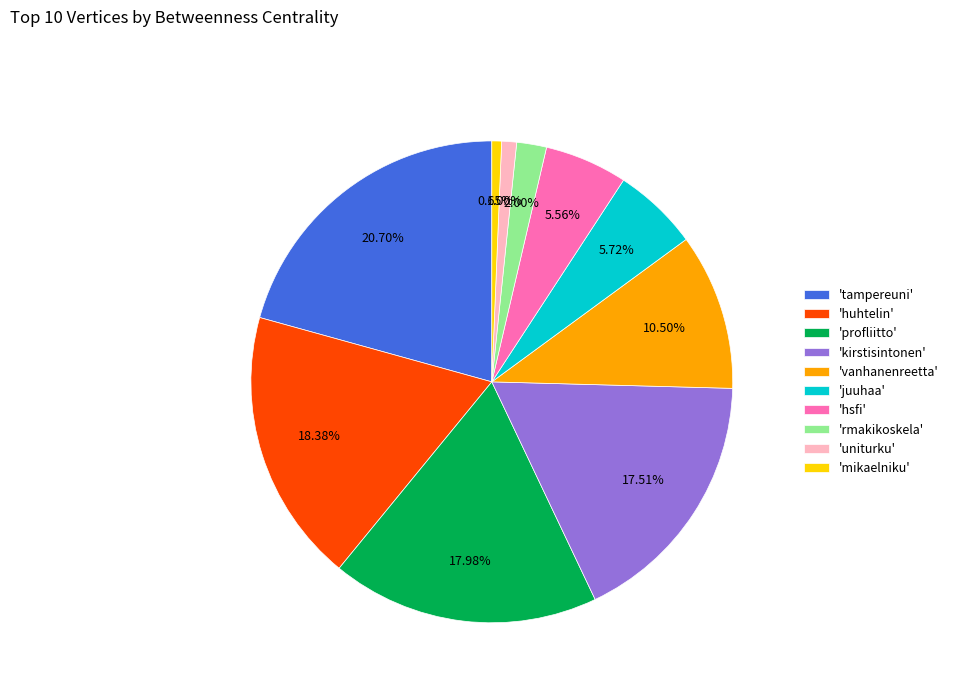

What is the ratio of the value at 'kirstisintonen' to the value at 'rmakikoskela'?

8.8